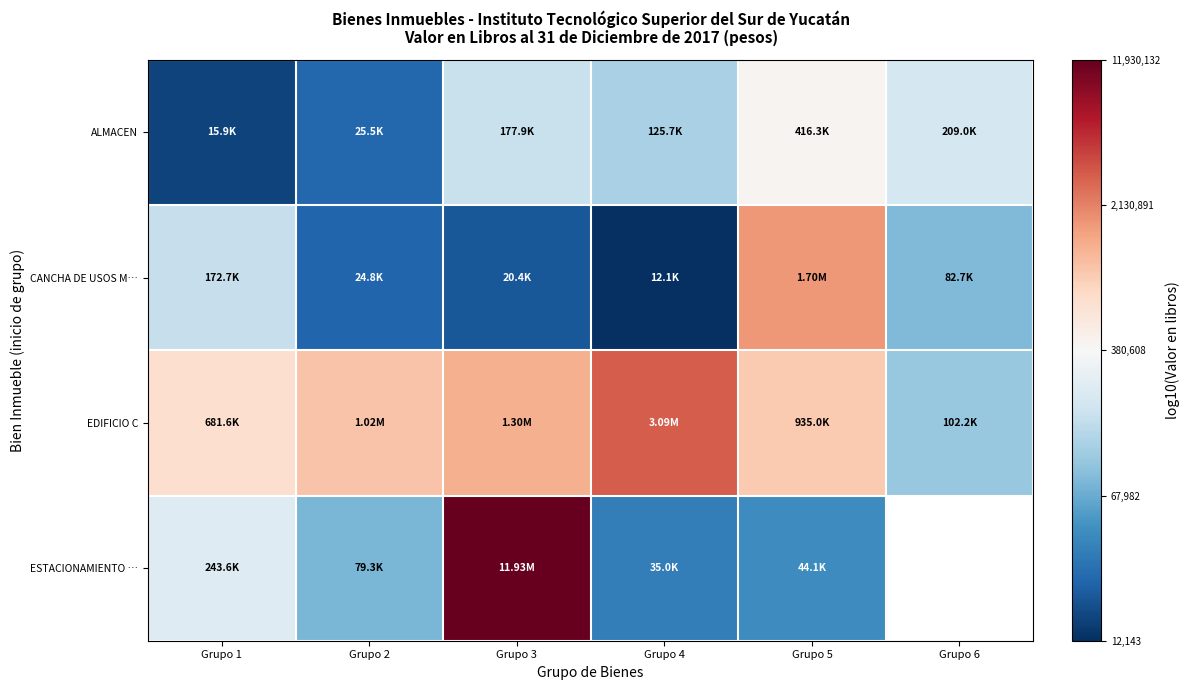

At how many categories does at least one series exceed 5?

6